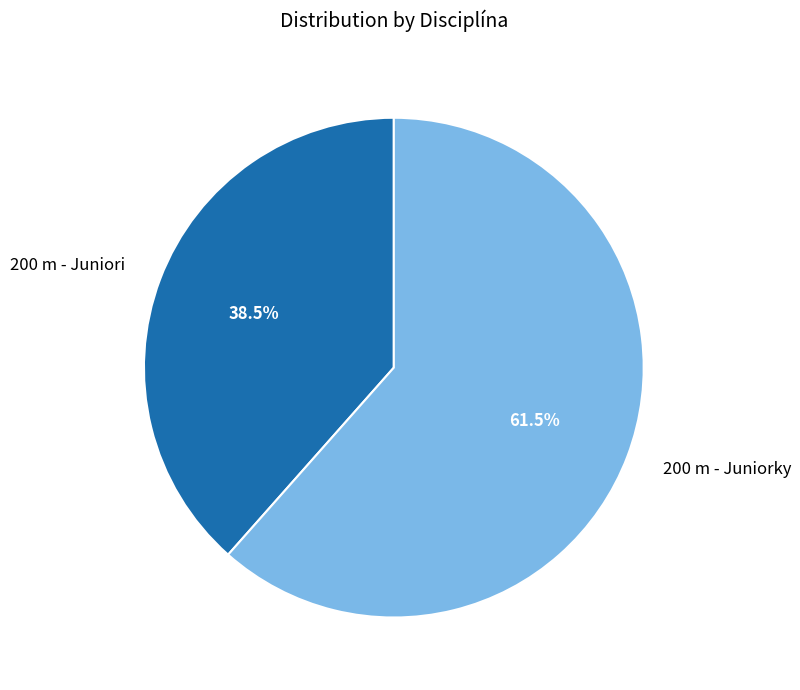

Rank the categories by value from lowest to highest.

200 m - Juniori, 200 m - Juniorky